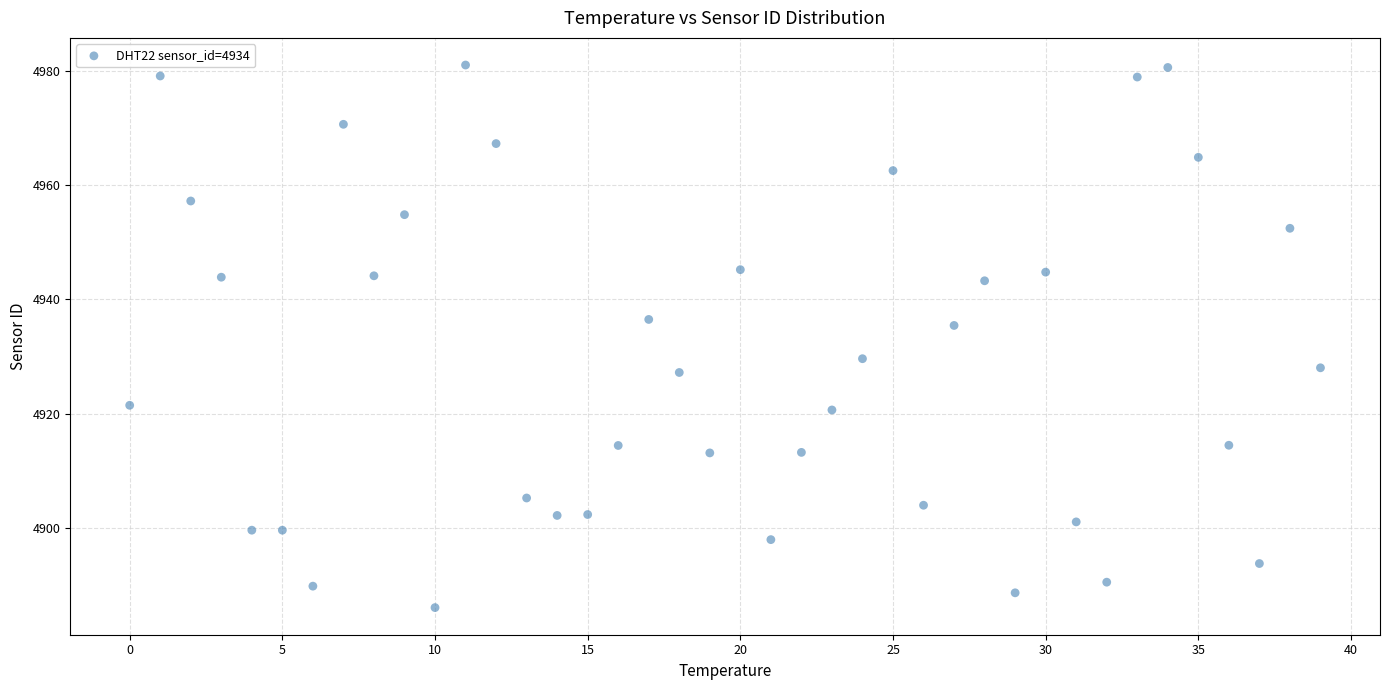

What is the range of Y values (max minus min)?

94.9